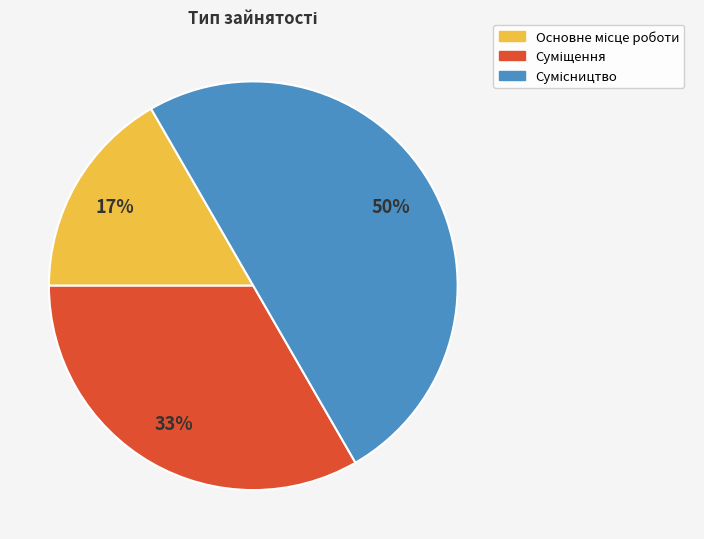

To the nearest percent, what is the average slice percentage?

33%